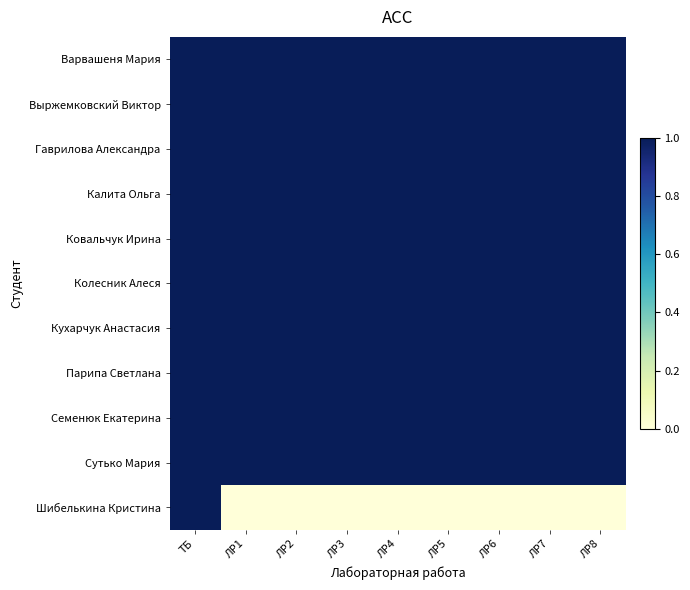

What is the maximum value shown in the chart?

1